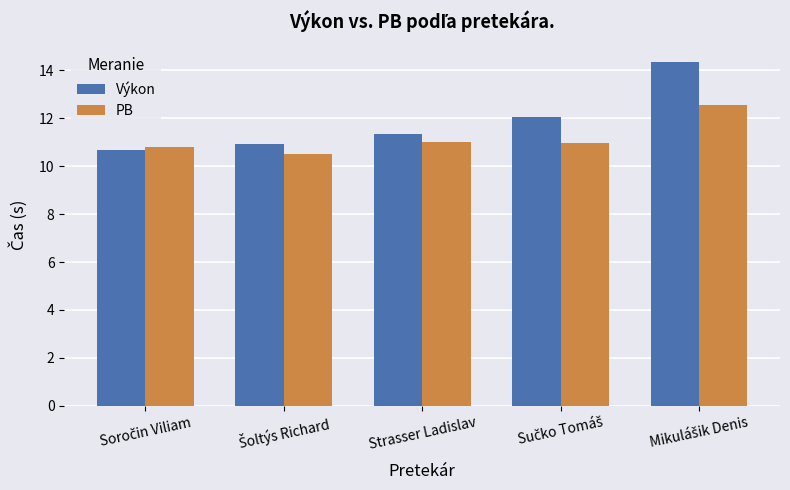

What position from the right is Strasser Ladislav?

3